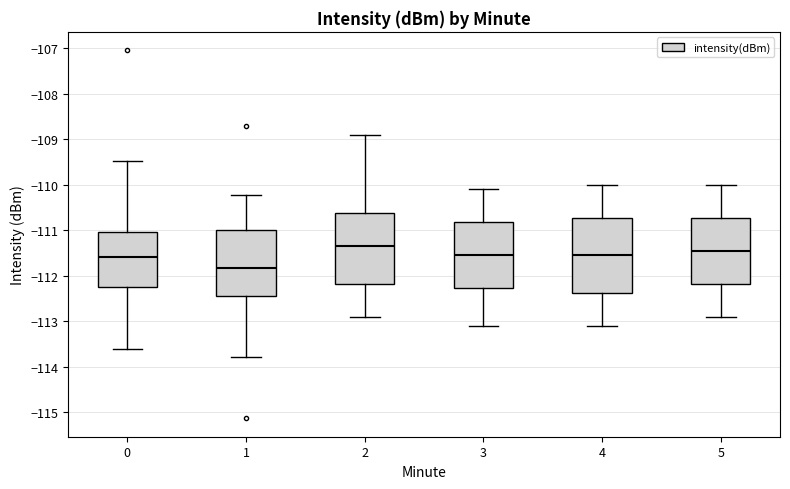

Reading left to right, read every box against the y-axis: the position of its median line, the range the box covers, and the ends of its whiskers. The values are not printed on the chart, so give them approximately, as read against the axis.

0: median -111.6, box -112.2 to -111.0, whiskers -113.6 to -109.5
1: median -111.8, box -112.4 to -111.0, whiskers -113.8 to -110.2
2: median -111.3, box -112.2 to -110.6, whiskers -112.9 to -108.9
3: median -111.5, box -112.3 to -110.8, whiskers -113.1 to -110.1
4: median -111.5, box -112.4 to -110.7, whiskers -113.1 to -110.0
5: median -111.4, box -112.2 to -110.7, whiskers -112.9 to -110.0